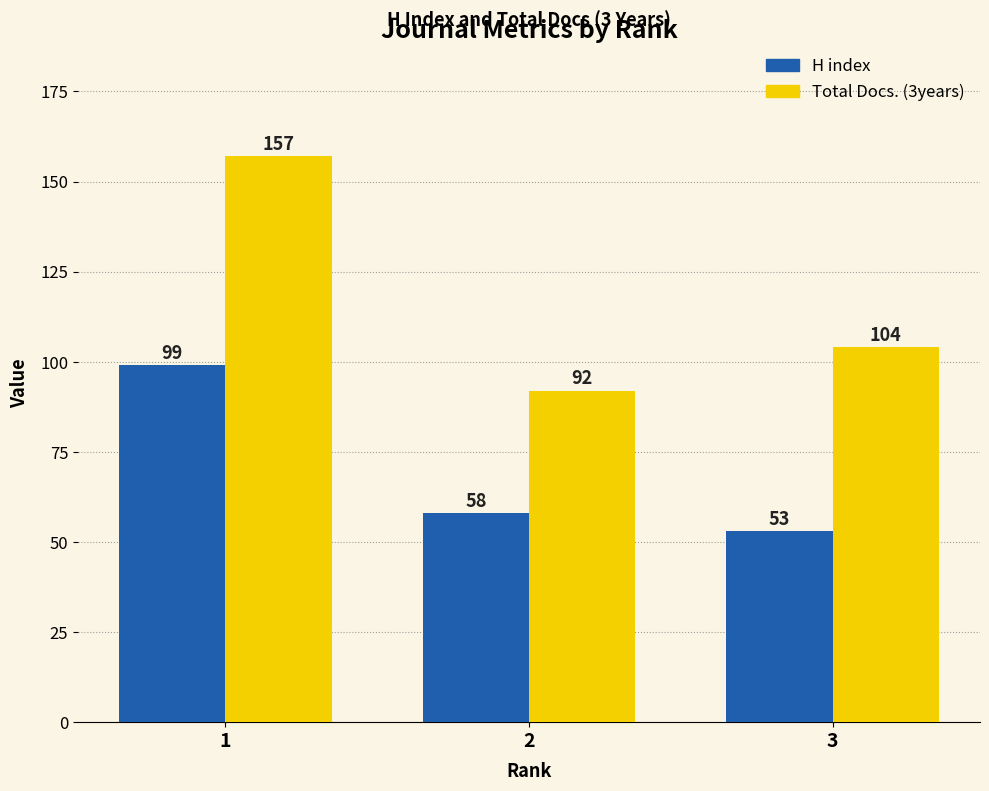

Read the H index value at 1.

99